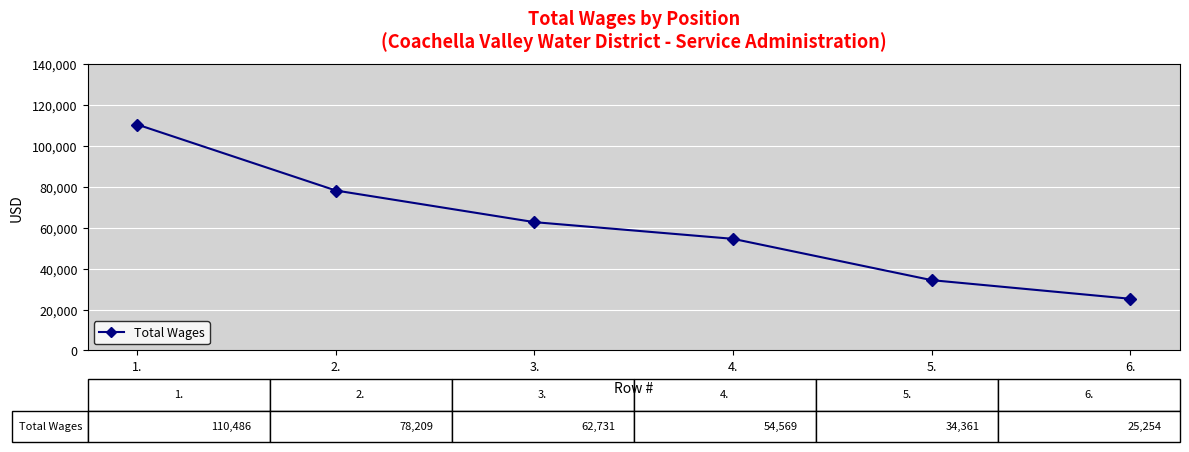

How many data points does each series have?

6